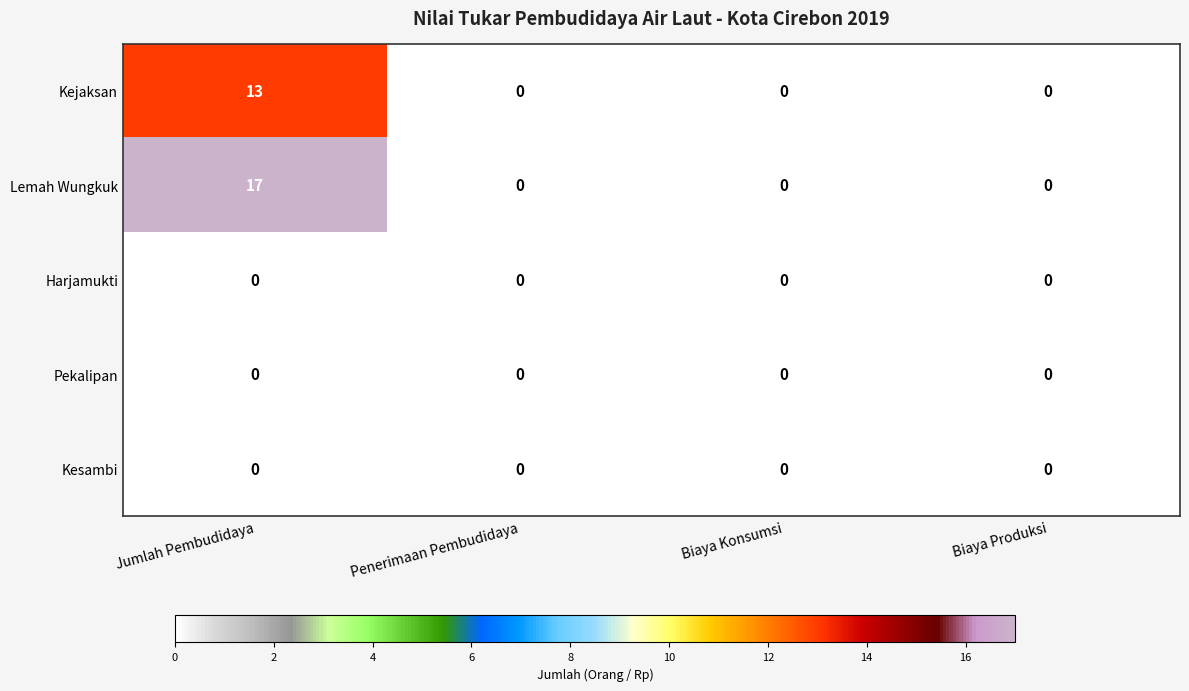

Between Jumlah Pembudidaya and Biaya Produksi, which series saw the biggest shift?

Lemah Wungkuk